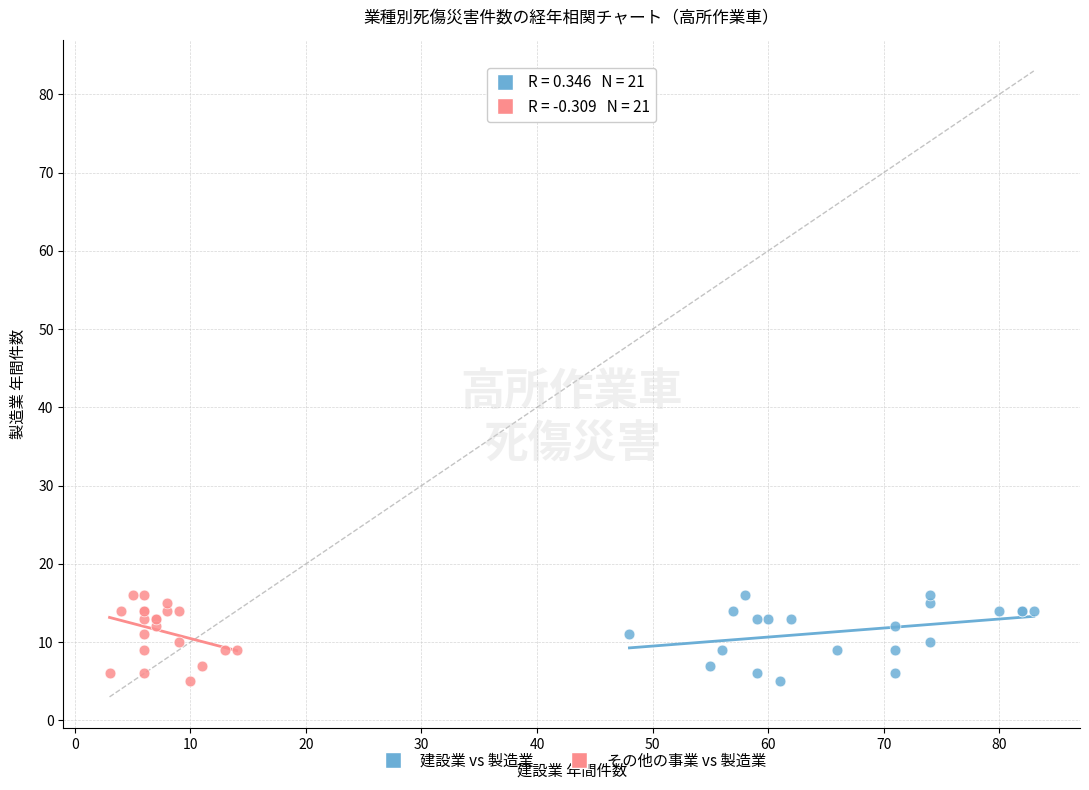

What are all the series names shown in the legend?

建設業 vs 製造業, その他の事業 vs 製造業